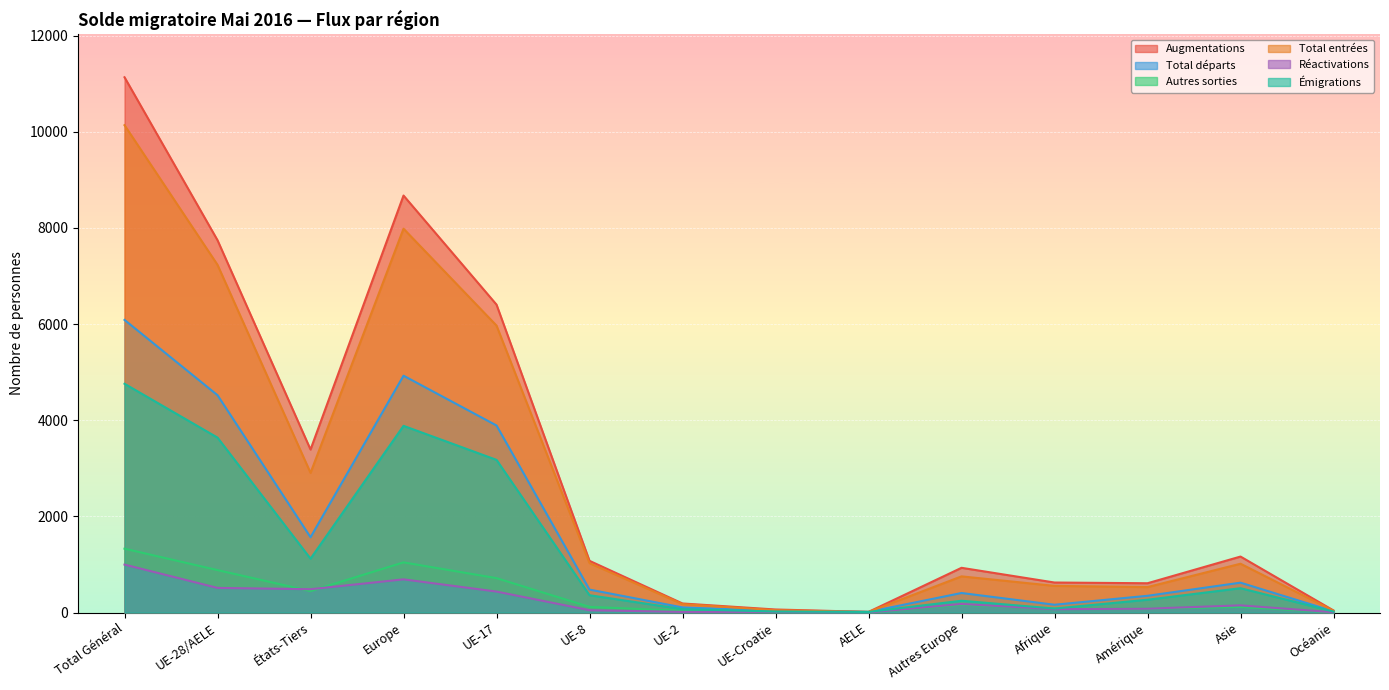

What is the difference between the highest and lowest values at UE-28/AELE?

7231